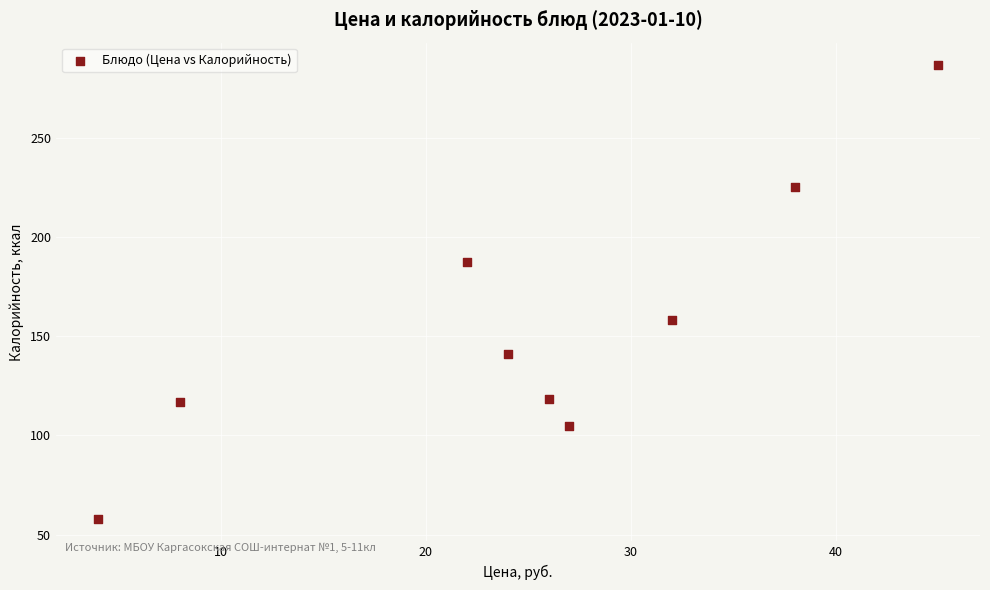

What is the average X value?

25.1